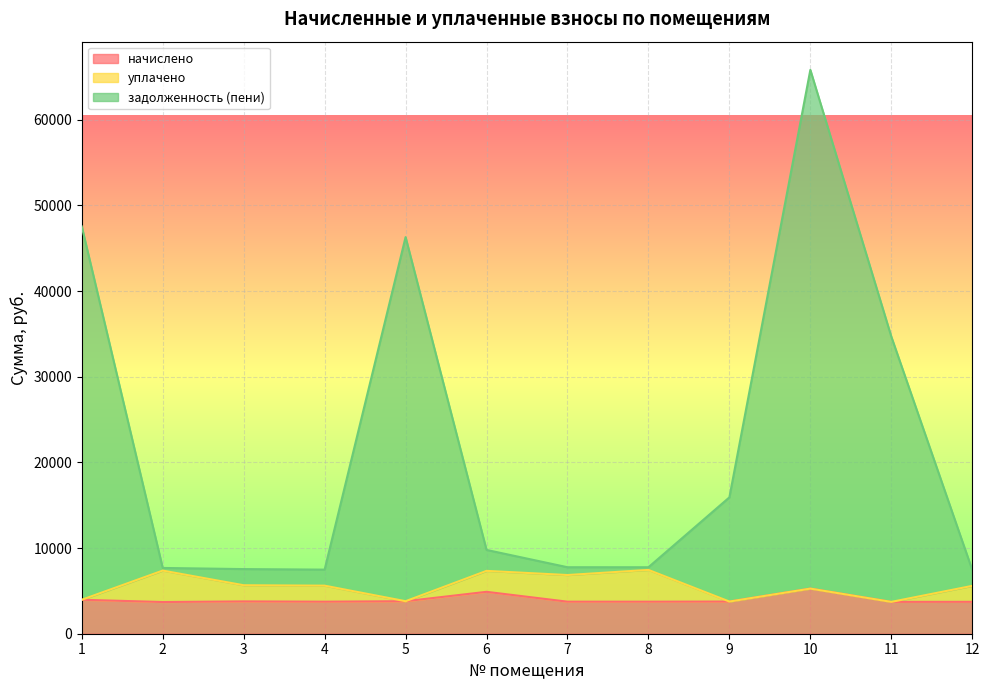

What is the minimum value for начислено?

3700.3